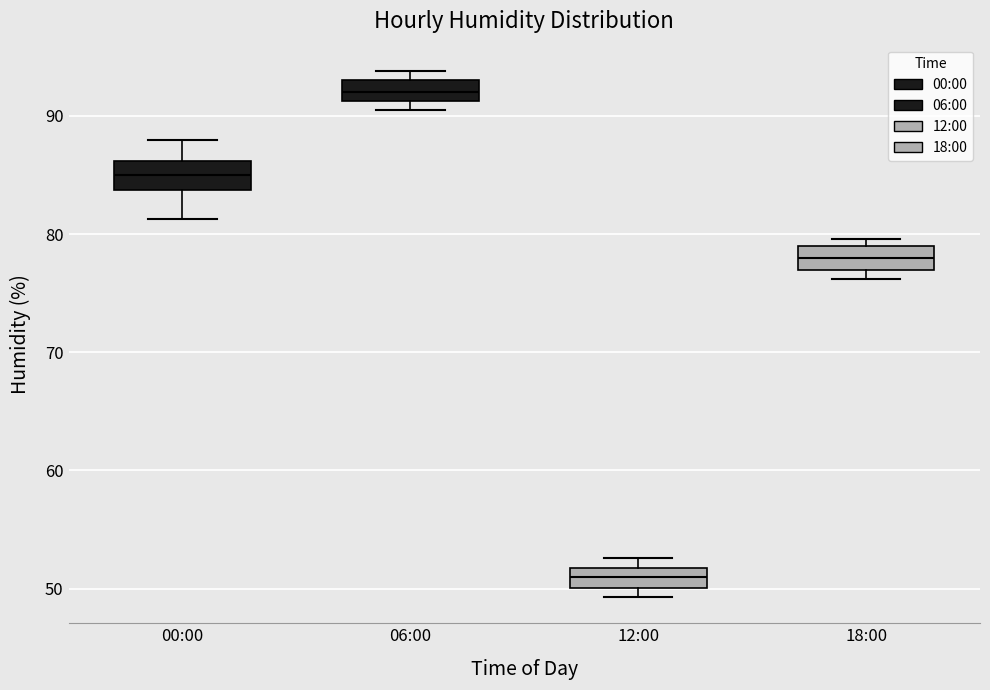

Reading left to right, read every box against the y-axis: the position of its median line, the range the box covers, and the ends of its whiskers. The values are not printed on the chart, so give them approximately, as read against the axis.

00:00: median 85, box 84 to 86, whiskers 81 to 88
06:00: median 92, box 91 to 93, whiskers 91 (just below the box's lower edge) to 94
12:00: median 51, box 50 to 52, whiskers 49 to 53
18:00: median 78, box 77 to 79, whiskers 76 to 80